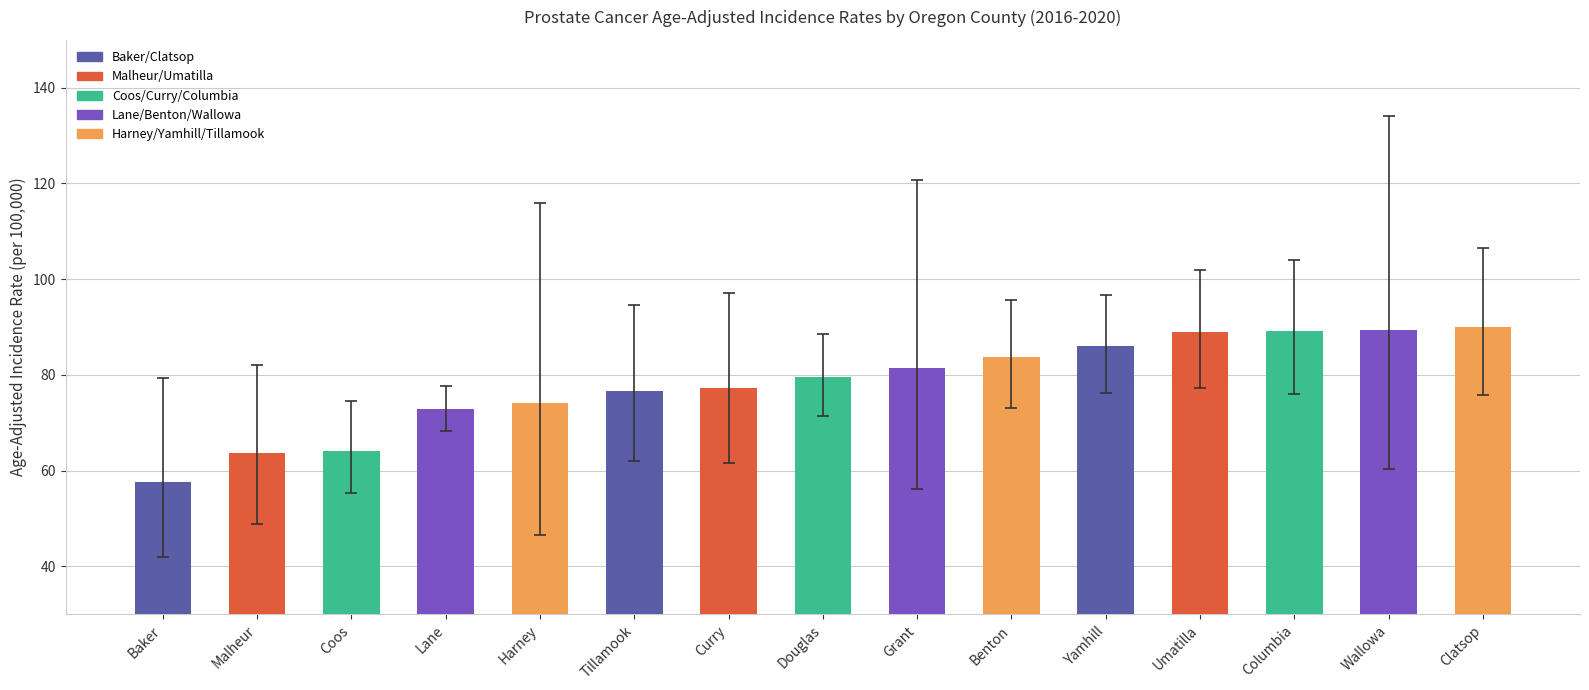

The value at Baker is 17.2. True or false?

False